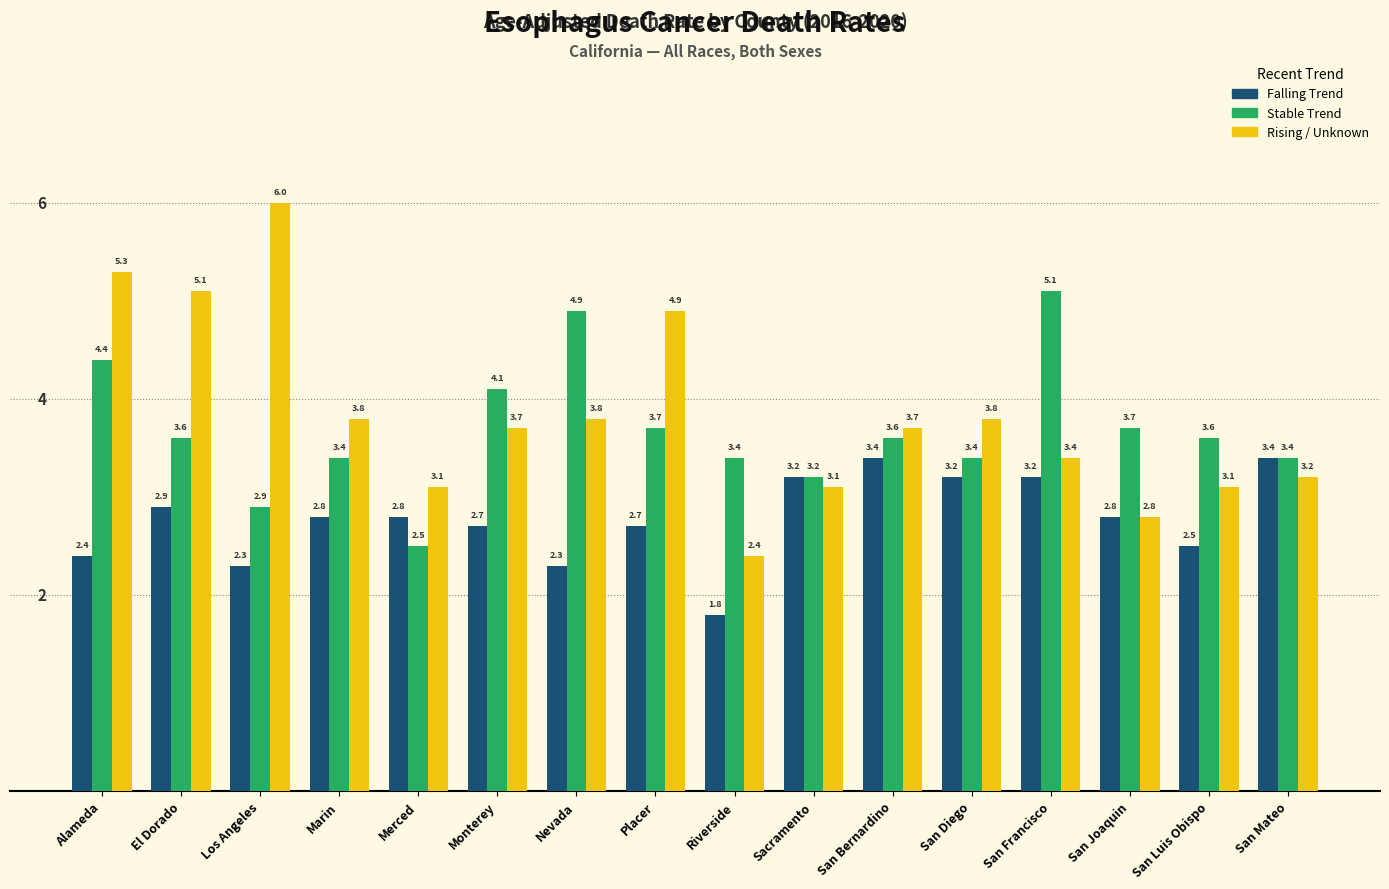

What is the lowest value of the Stable Trend series?

2.5